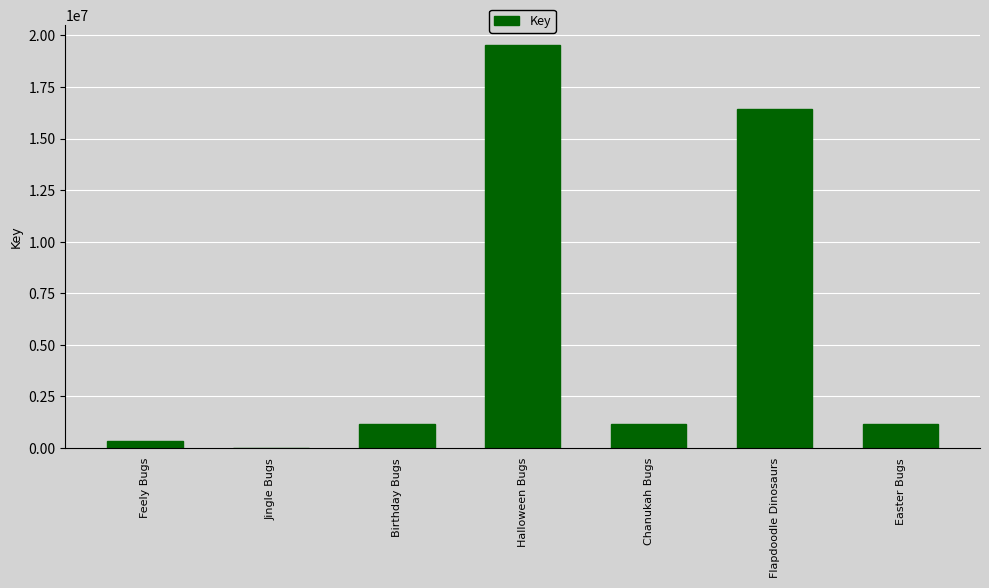

What is the difference between the values at Birthday Bugs and Jingle Bugs?

1142937